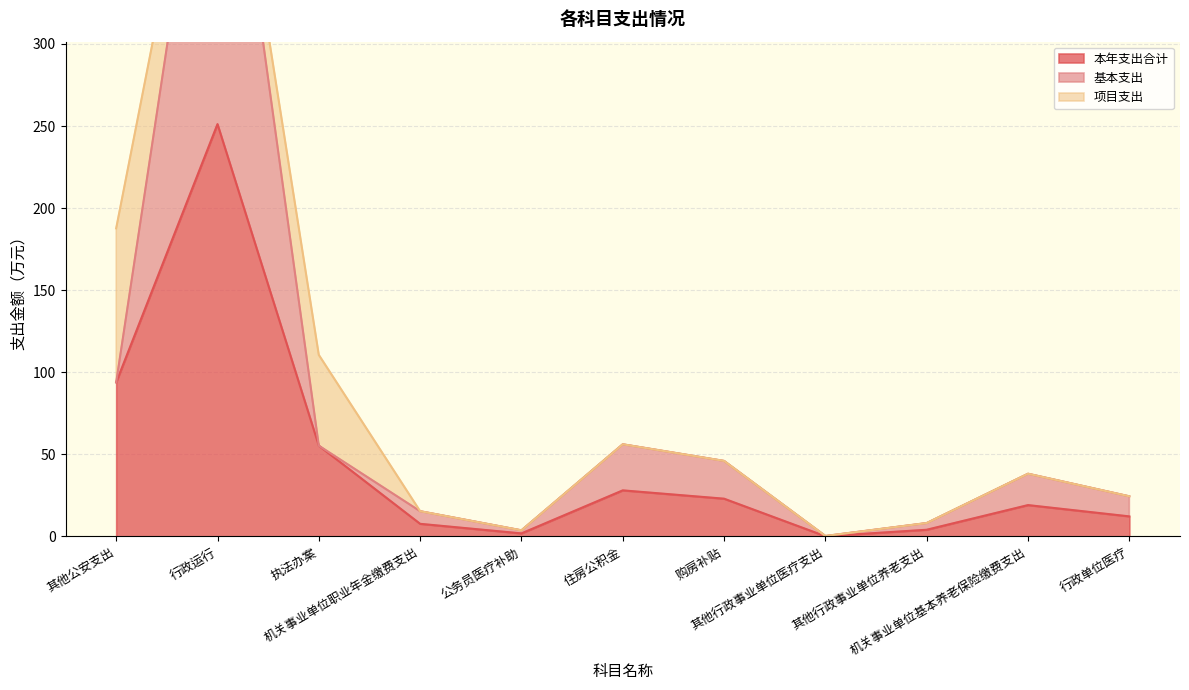

What is the highest value of the 本年支出合计 series?

251.2